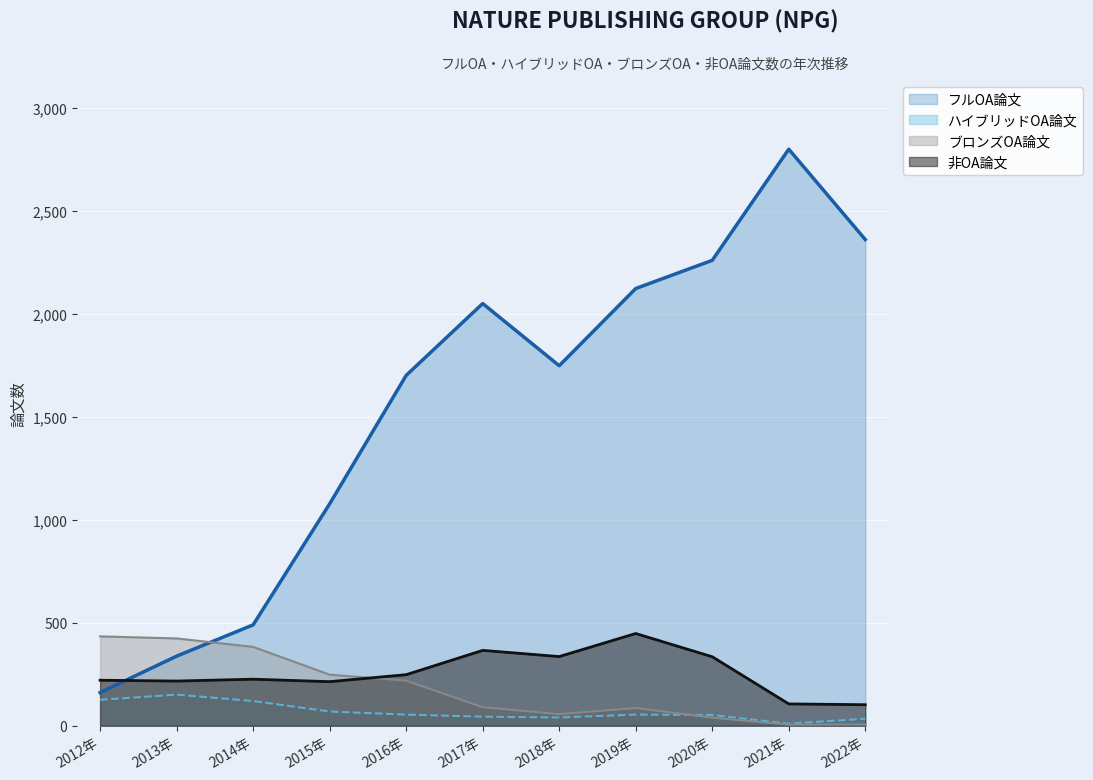

True or false: ハイブリッドOA論文 and フルOA論文 intersect in this chart.

False